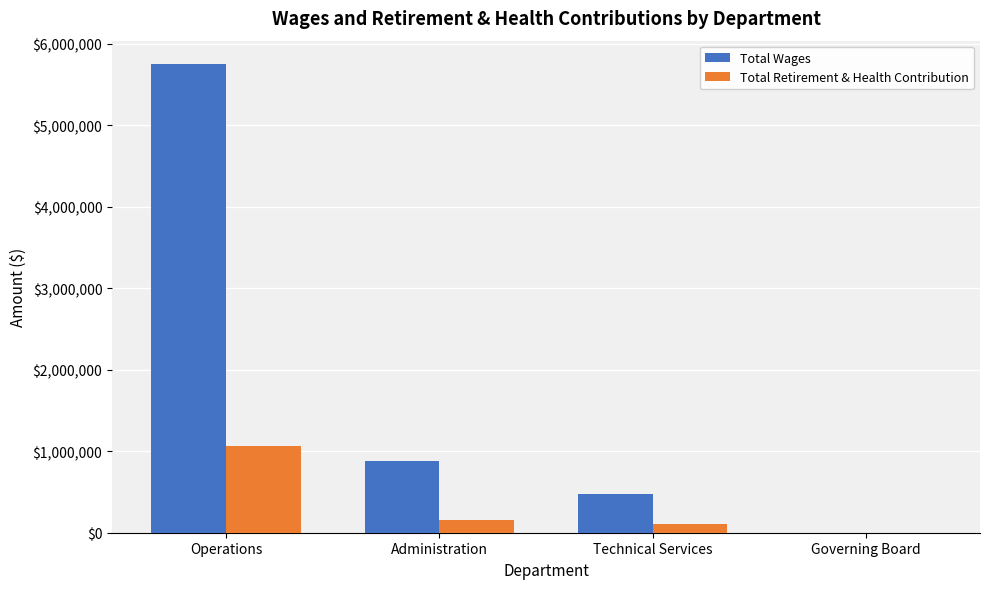

What is the sum of all Total Wages values?

7100183